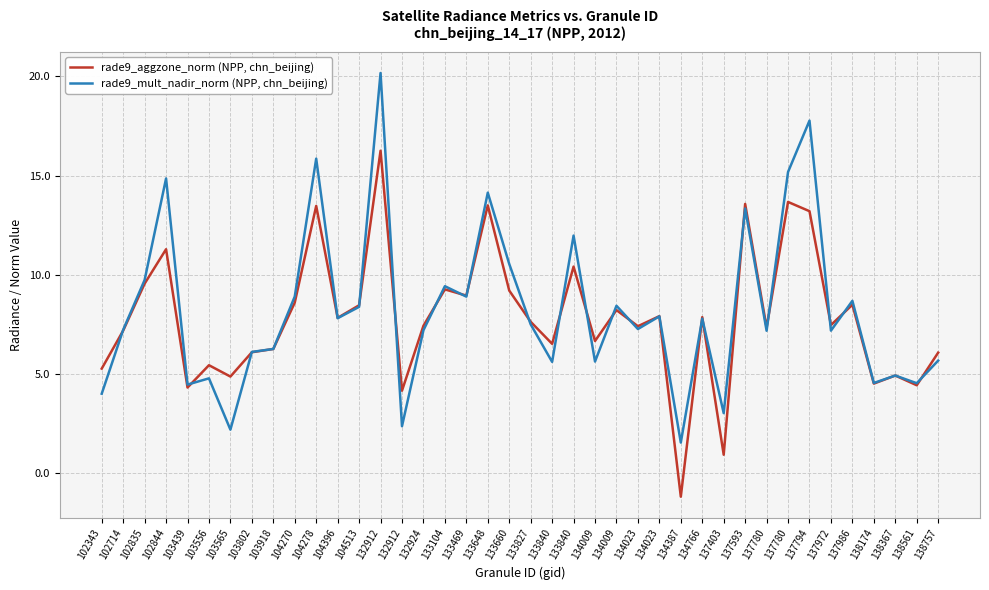

Is this an area chart (filled region under the line)?

No